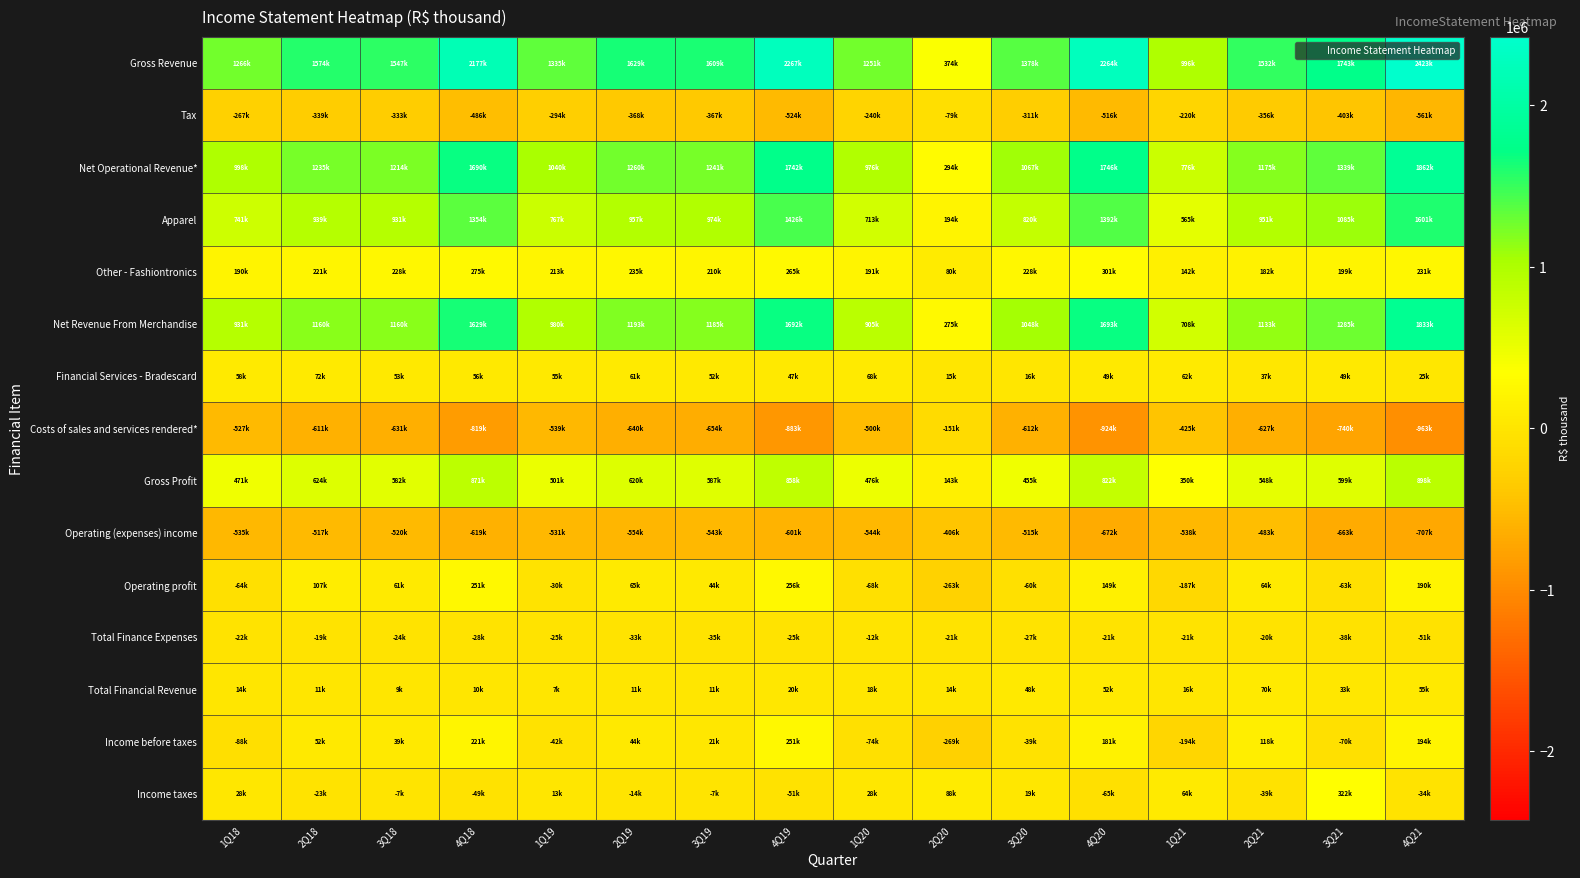

Which series has the largest total across all categories?

Gross Revenue